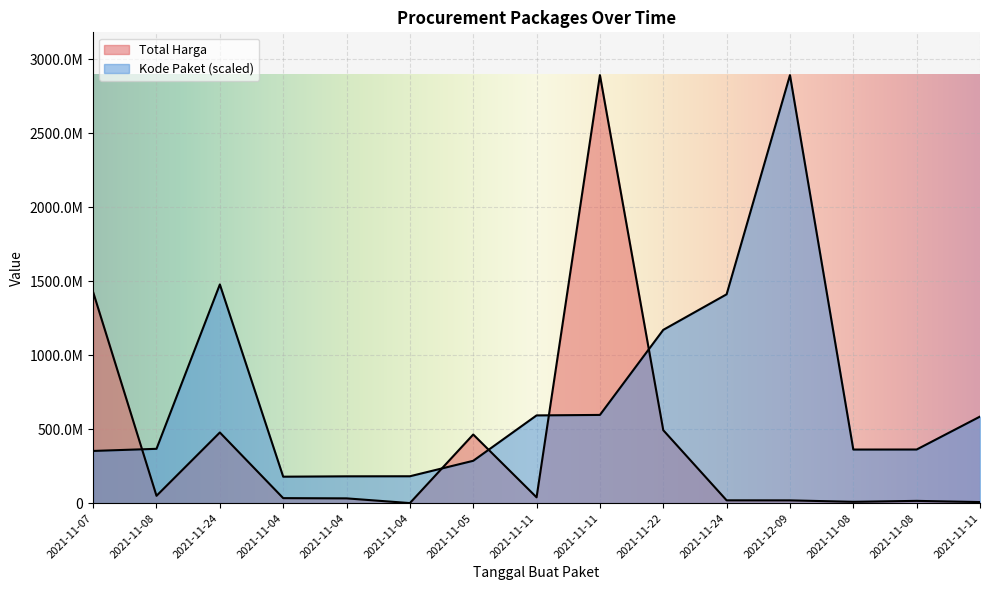

Is it true that Kode Paket equals 593019677.6 at 2021-11-11?

True